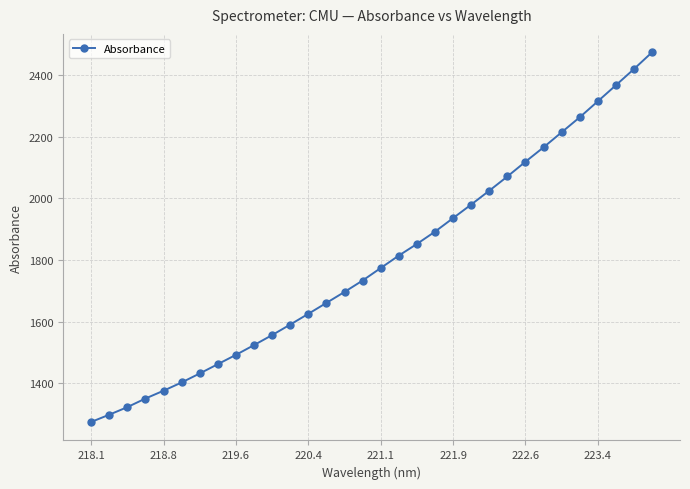

What is the value of the 4th point from the left?

1350.4